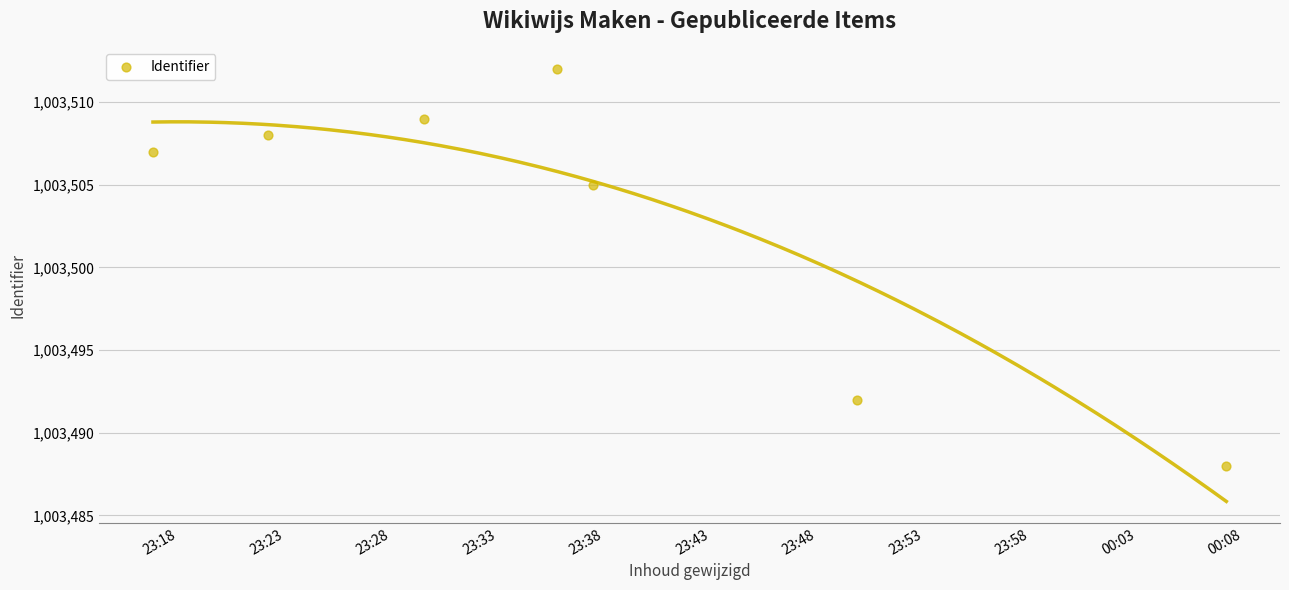

What Y value in the scatter plot is closest to 1003500?

1003505